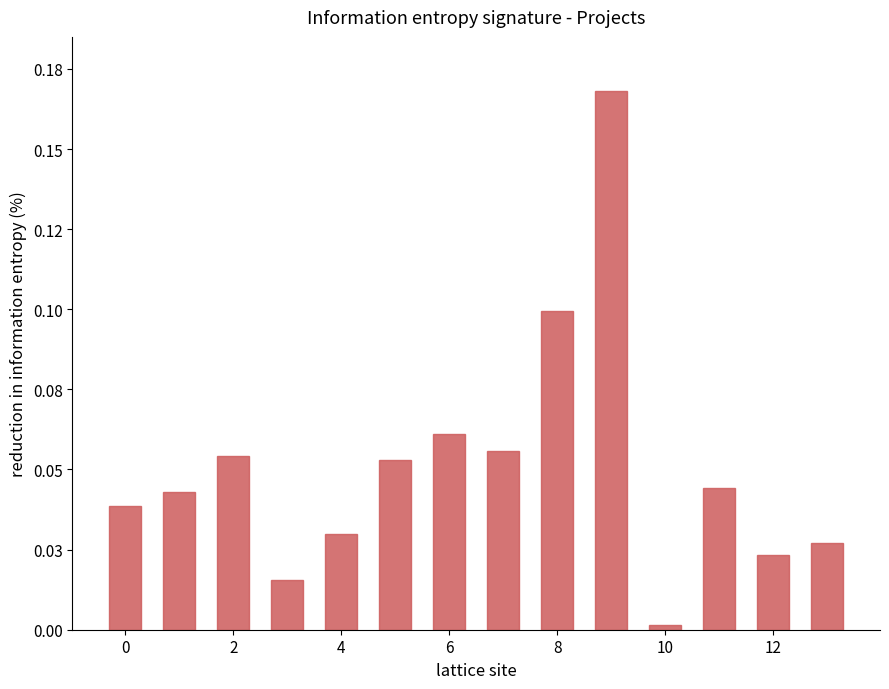

What is the sum of all values?

0.7